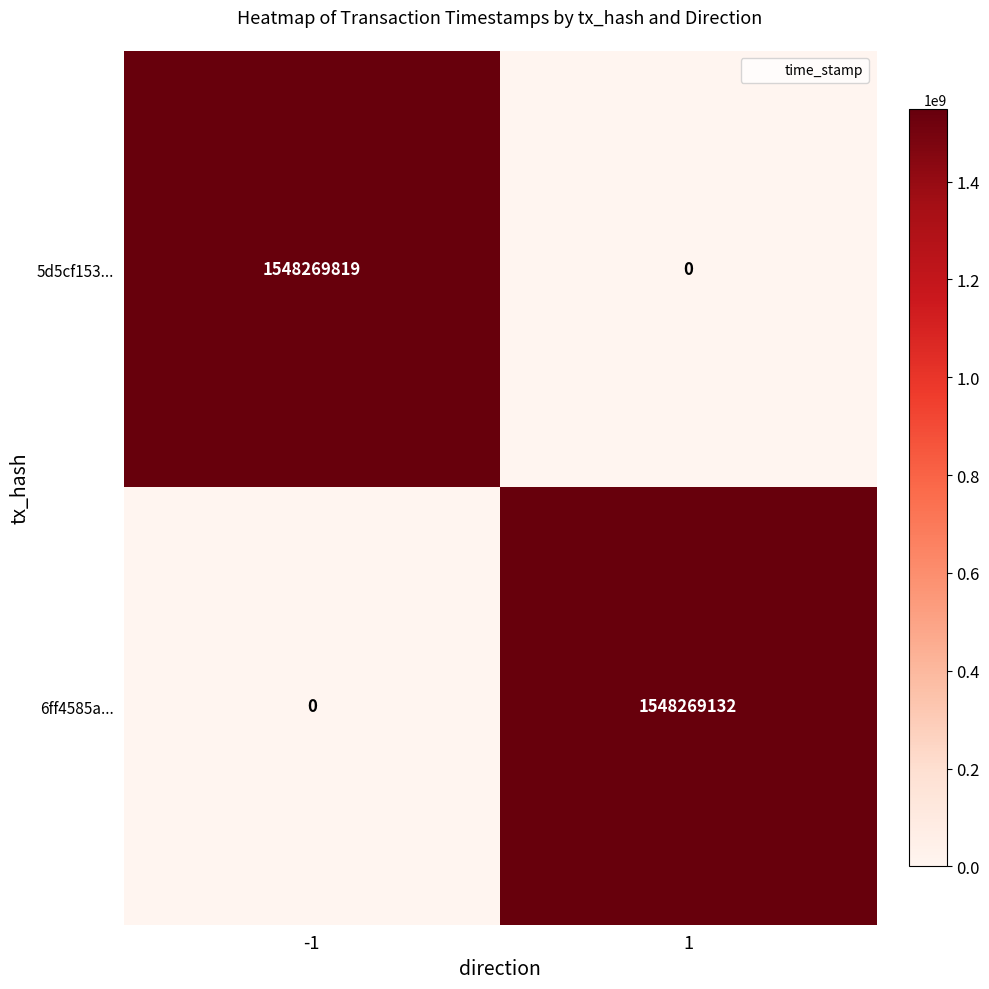

What is the average value of the 5d5cf153... series?

774134910